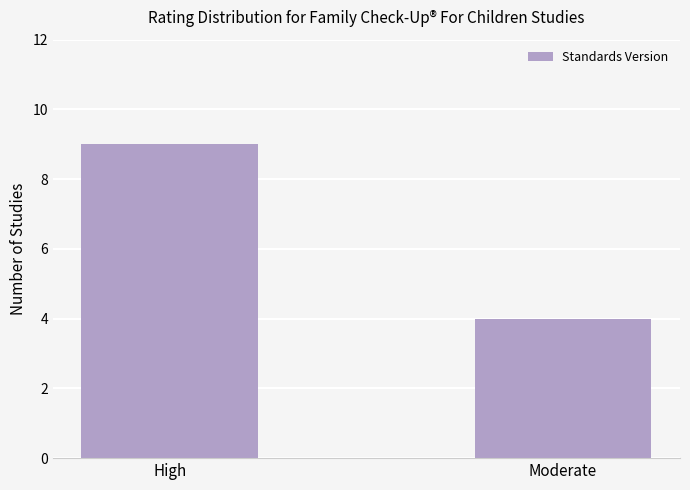

Is it true that the value at High is 4?

False